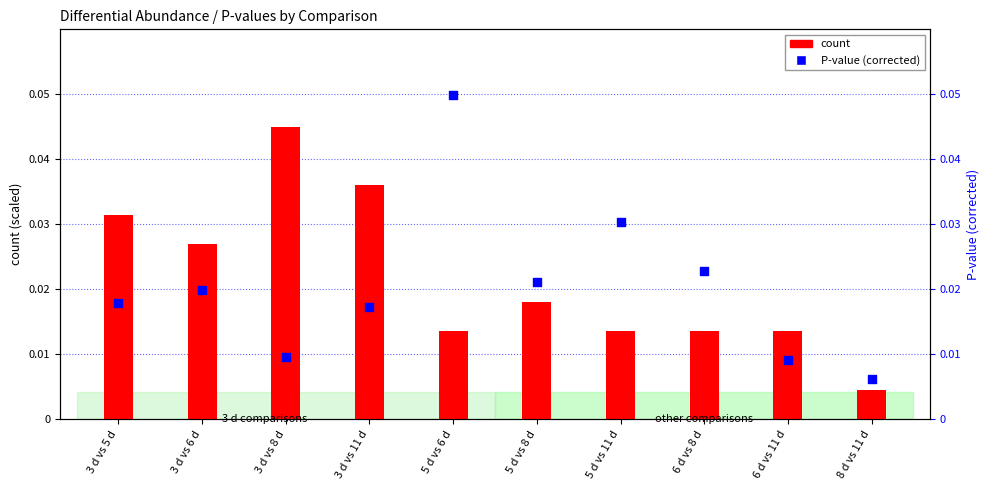

Which series contains the highest Y value?

P-value (corrected)